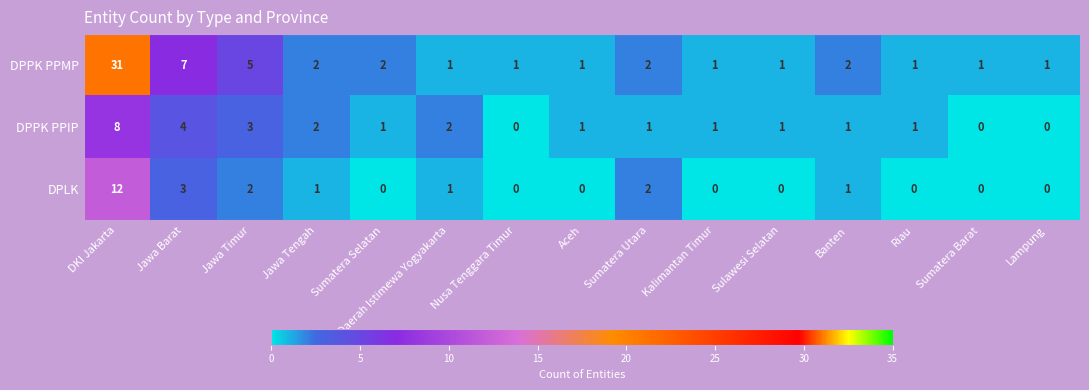

The DPPK PPIP series shows 1 at Aceh. True or false?

True